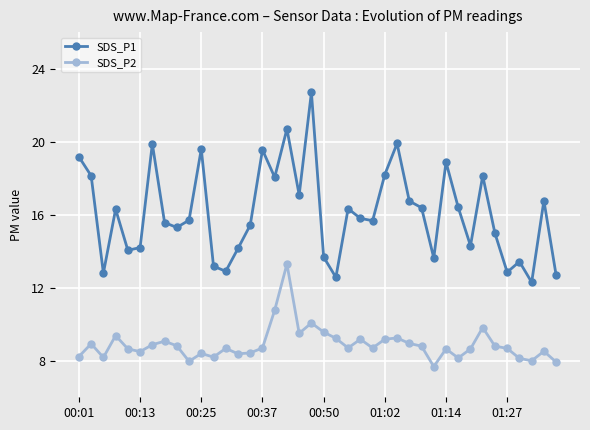

True or false: SDS_P1 and SDS_P2 cross at least once.

False